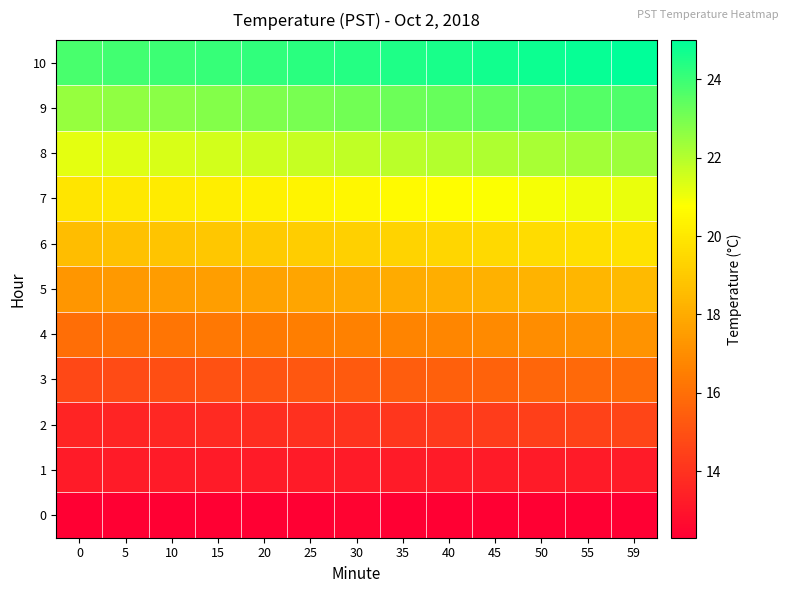

Reading right to left, list all the values displayed in this chart.

0: 59=12.3	55=12.3	50=12.3	45=12.3	40=12.3	35=12.3	30=12.4	25=12.3	20=12.3	15=12.3	10=12.3	5=12.3	0=12.3
1: 59=13.2	55=13.2	50=13.2	45=13.2	40=13.2	35=13.2	30=13.2	25=13.2	20=13.2	15=13.2	10=13.2	5=13.2	0=13.2
2: 59=14.6	55=14.5	50=14.4	45=14.3	40=14.2	35=14.1	30=14.0	25=13.9	20=13.8	15=13.7	10=13.6	5=13.5	0=13.5
3: 59=15.9	55=15.8	50=15.7	45=15.6	40=15.5	35=15.4	30=15.3	25=15.2	20=15.1	15=15.0	10=14.9	5=14.8	0=14.7
4: 59=17.2	55=17.1	50=17.0	45=16.9	40=16.8	35=16.7	30=16.6	25=16.5	20=16.4	15=16.3	10=16.2	5=16.1	0=16.0
5: 59=18.5	55=18.4	50=18.3	45=18.2	40=18.1	35=18.0	30=17.9	25=17.8	20=17.7	15=17.6	10=17.5	5=17.4	0=17.3
6: 59=19.8	55=19.7	50=19.6	45=19.5	40=19.4	35=19.3	30=19.2	25=19.1	20=19.0	15=18.9	10=18.8	5=18.7	0=18.6
7: 59=21.1	55=21.0	50=20.9	45=20.8	40=20.7	35=20.6	30=20.5	25=20.4	20=20.3	15=20.2	10=20.1	5=20.0	0=19.9
8: 59=22.4	55=22.3	50=22.2	45=22.1	40=22.0	35=21.9	30=21.8	25=21.7	20=21.6	15=21.5	10=21.4	5=21.3	0=21.2
9: 59=23.7	55=23.6	50=23.5	45=23.4	40=23.3	35=23.2	30=23.1	25=23.0	20=22.9	15=22.8	10=22.7	5=22.6	0=22.5
10: 59=25.0	55=24.9	50=24.8	45=24.7	40=24.6	35=24.5	30=24.4	25=24.3	20=24.2	15=24.1	10=24.0	5=23.9	0=23.8